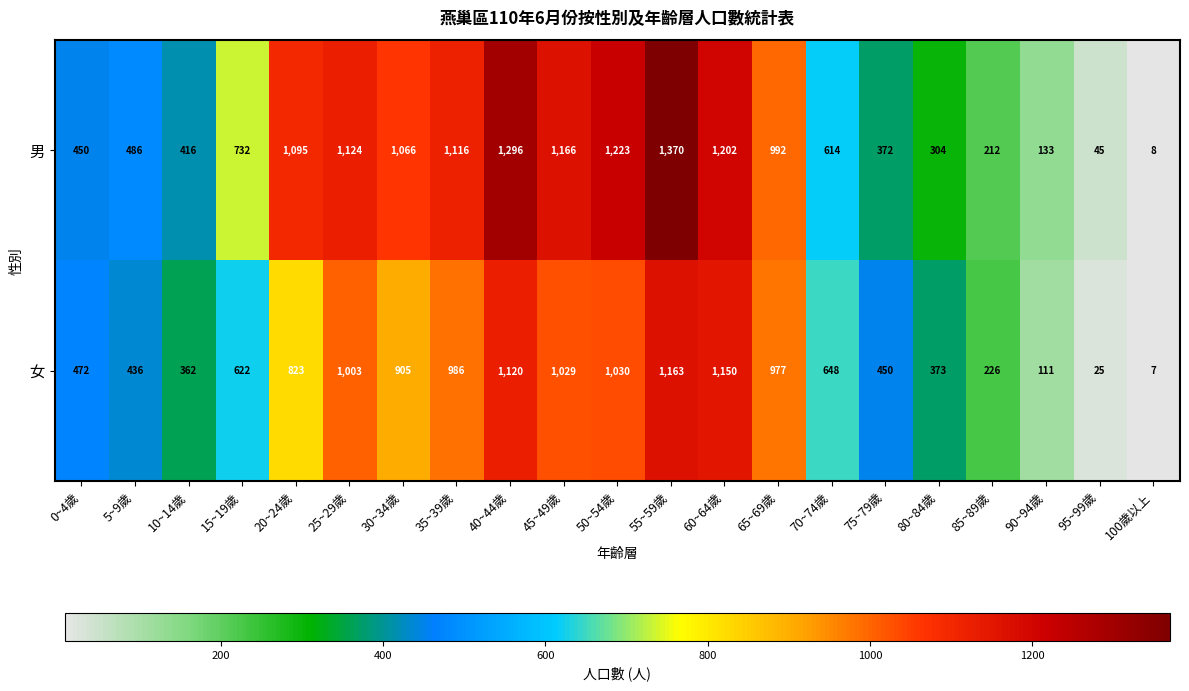

The 女 series shows 573 at 40~44歲. True or false?

False